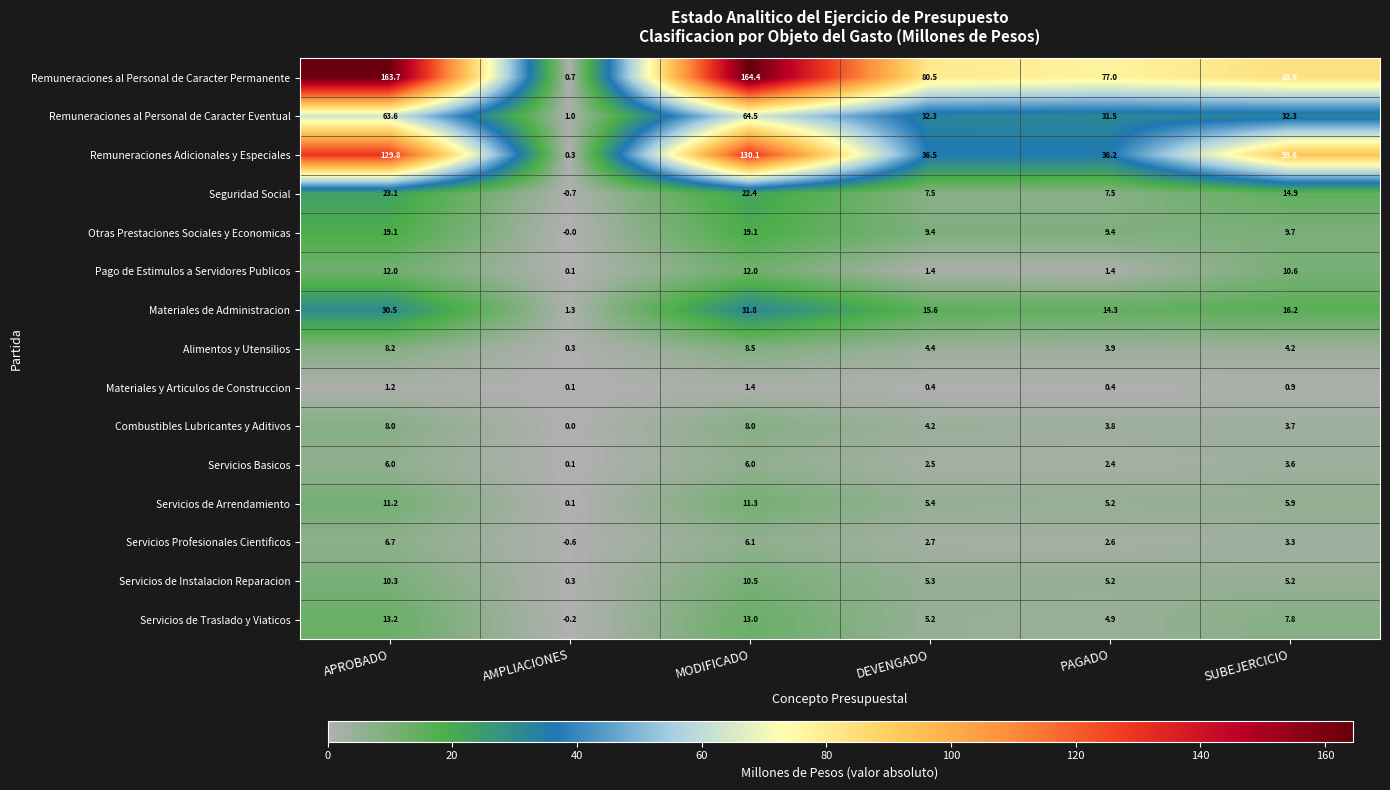

Which label corresponds to the largest value in the chart?

MODIFICADO